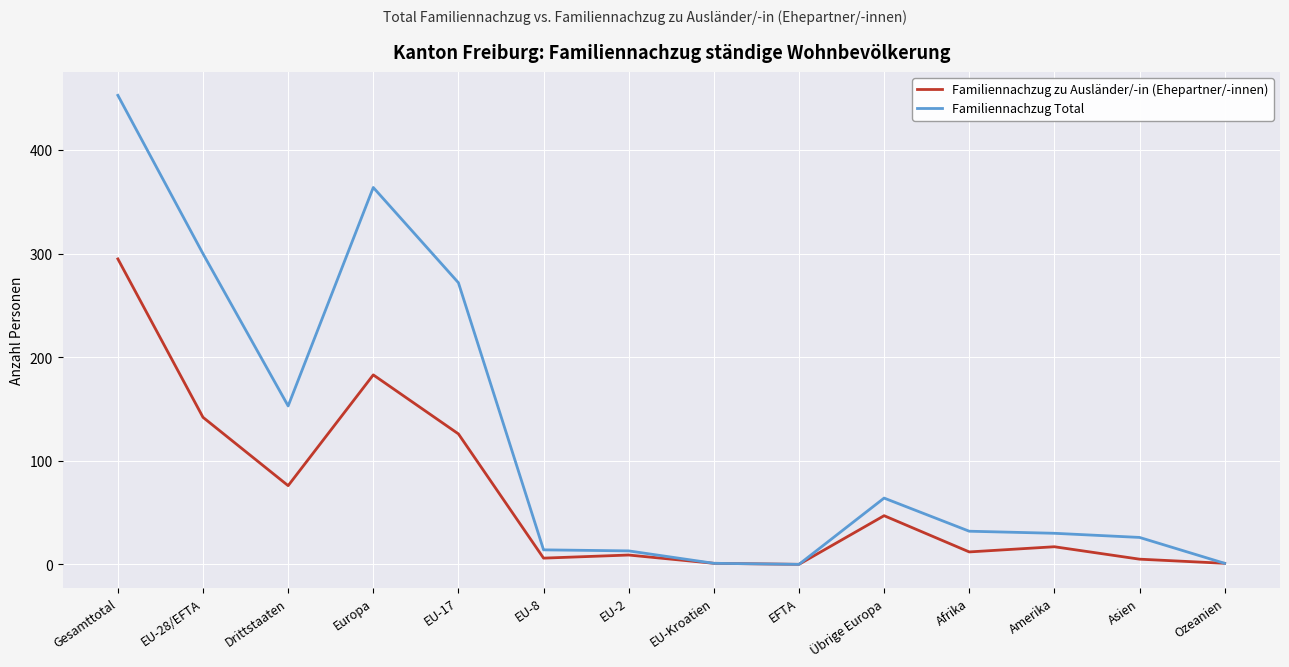

Which series changed the most between EU-28/EFTA and EU-17?

Familiennachzug Total